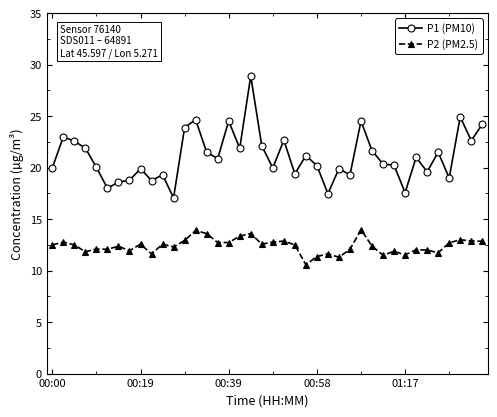

What is the difference between the maximum and minimum values in the P2 (PM2.5) series?

3.4